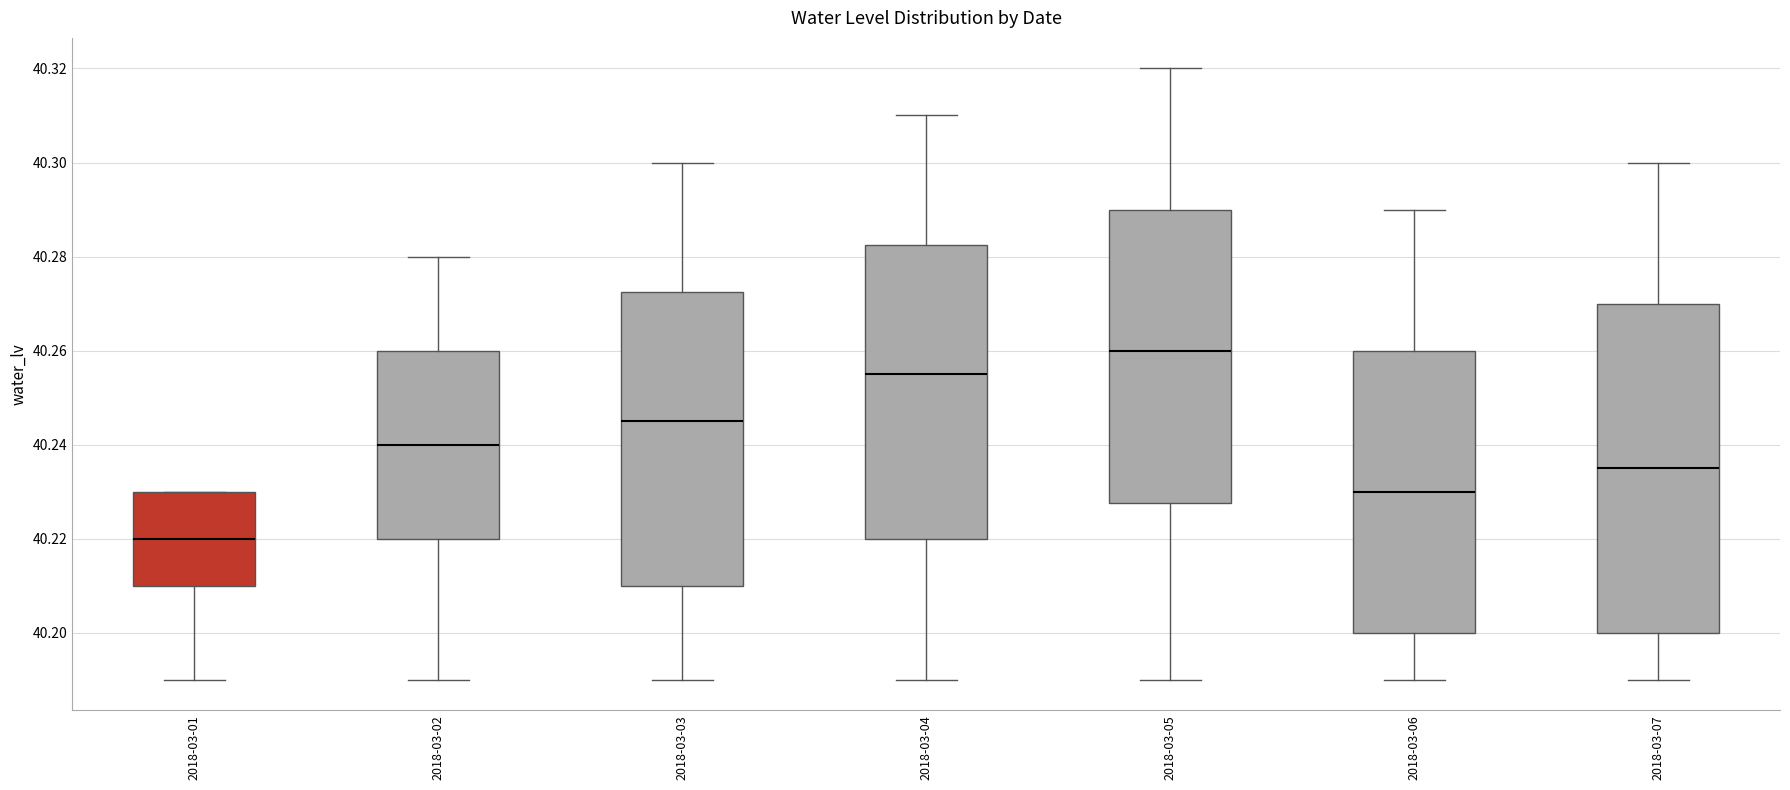

Reading left to right, transcribe this box plot: for each box, give where its median line is, the range the box spans, and where its two whiskers end, as read against the y-axis. The values are not printed on the chart, so give them approximately, as read against the axis.

2018-03-01: median 40.220, box 40.210 to 40.230, whiskers 40.190 to 40.230
2018-03-02: median 40.240, box 40.220 to 40.260, whiskers 40.190 to 40.280
2018-03-03: median 40.246, box 40.210 to 40.272, whiskers 40.190 to 40.300
2018-03-04: median 40.256, box 40.220 to 40.282, whiskers 40.190 to 40.310
2018-03-05: median 40.260, box 40.228 to 40.290, whiskers 40.190 to 40.320
2018-03-06: median 40.230, box 40.200 to 40.260, whiskers 40.190 to 40.290
2018-03-07: median 40.236, box 40.200 to 40.270, whiskers 40.190 to 40.300